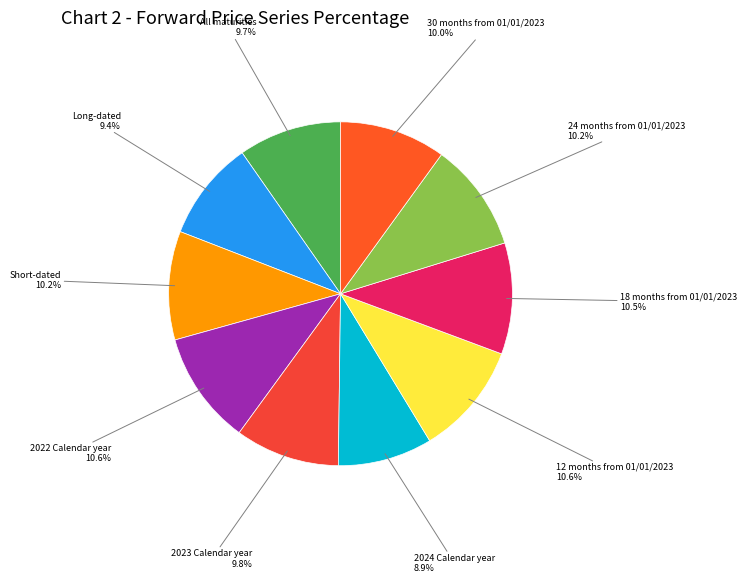

Which has a higher value, 2024 Calendar year or 18 months from 01/01/2023?

18 months from 01/01/2023